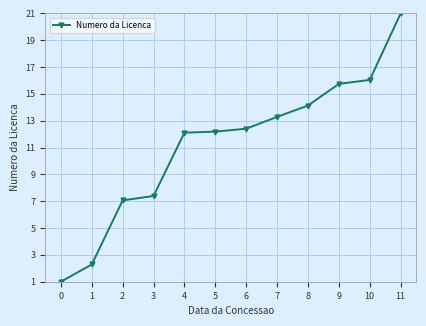

Read the value at 11.

21.0